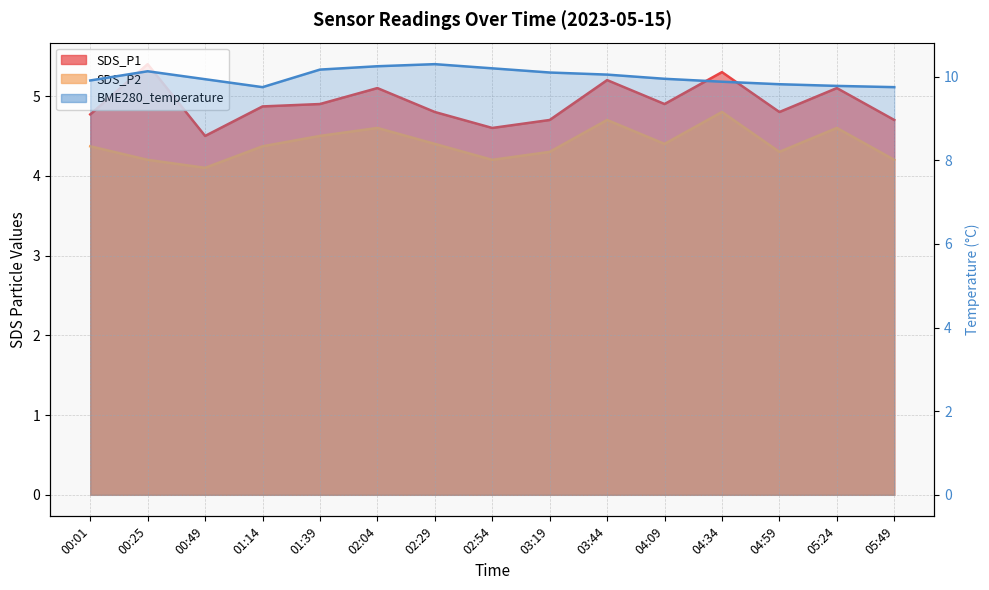

Which series has the largest range (max minus min)?

SDS_P1